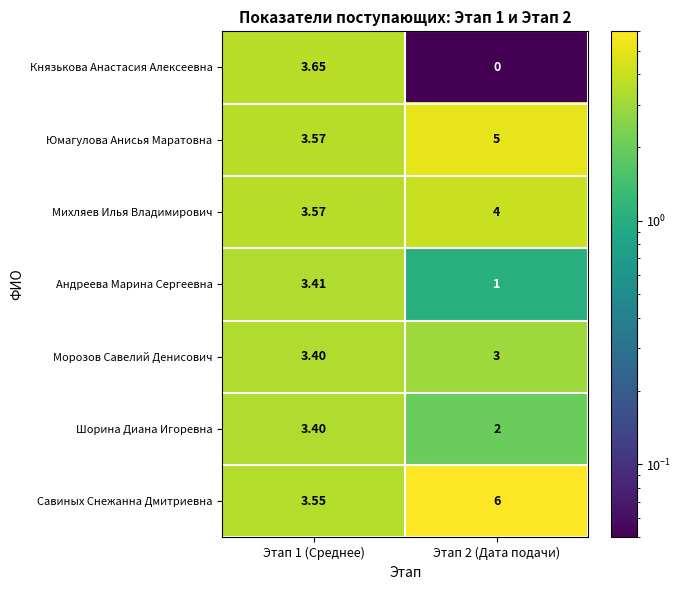

At how many categories does at least one series exceed 1?

2